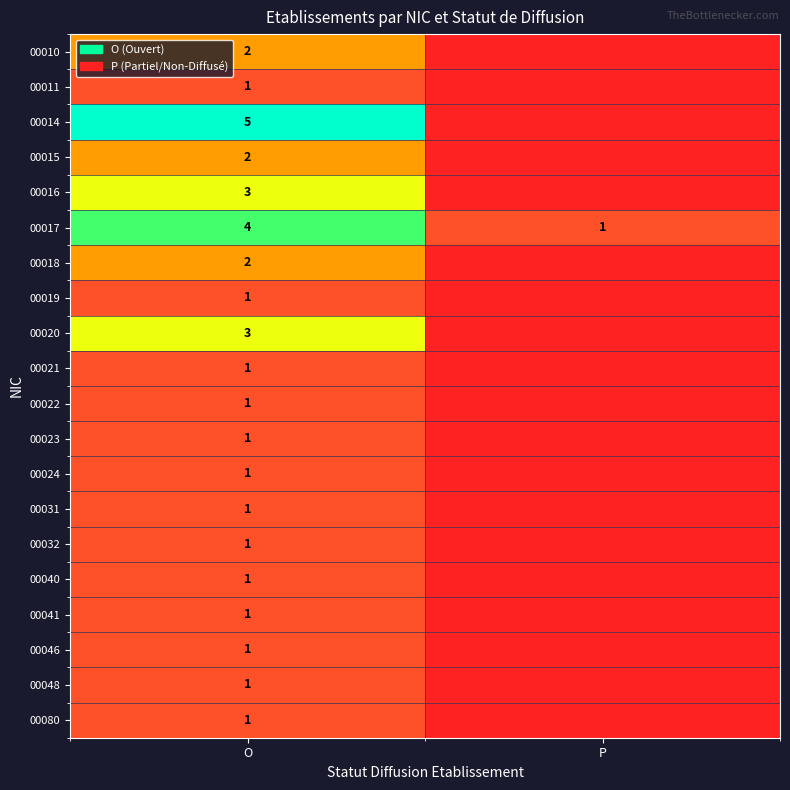

Which label corresponds to the smallest value in the chart?

P